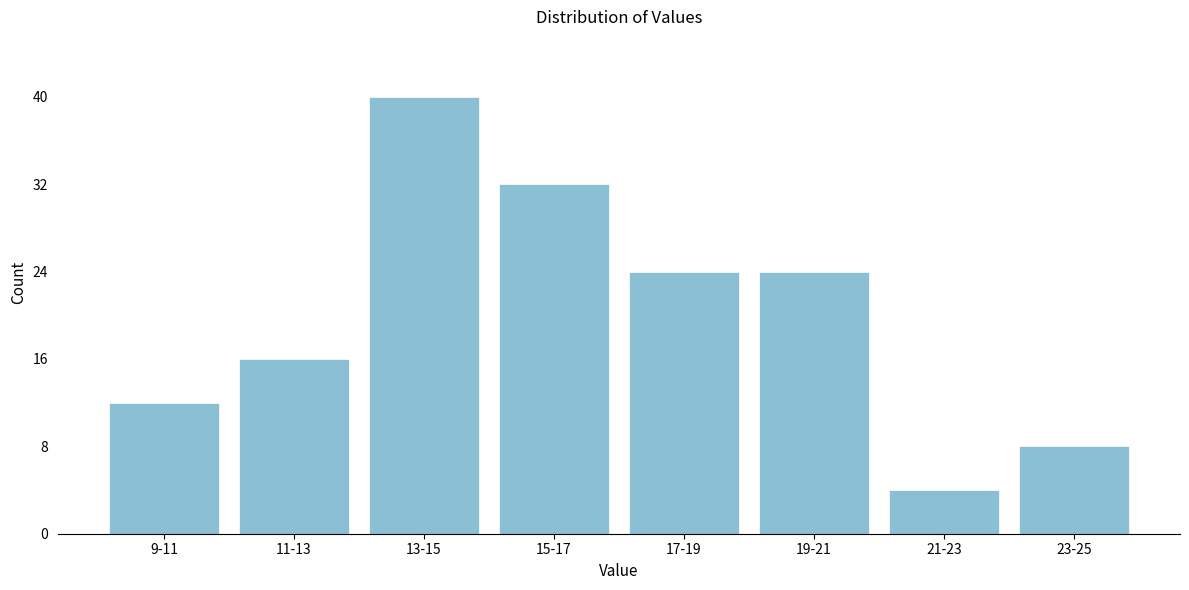

Reading left to right, transcribe all the data shown in this chart.

12	16	40	32	24	24	4	8